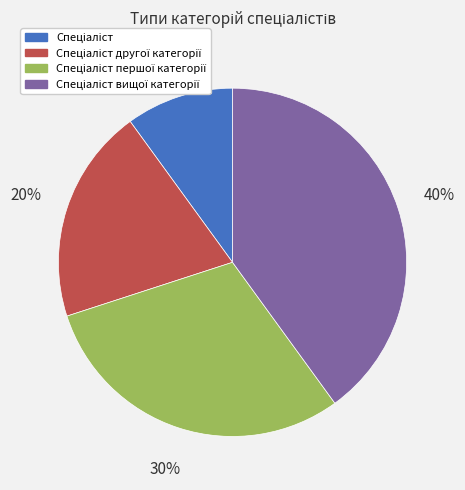

Is there a majority slice in this chart?

No